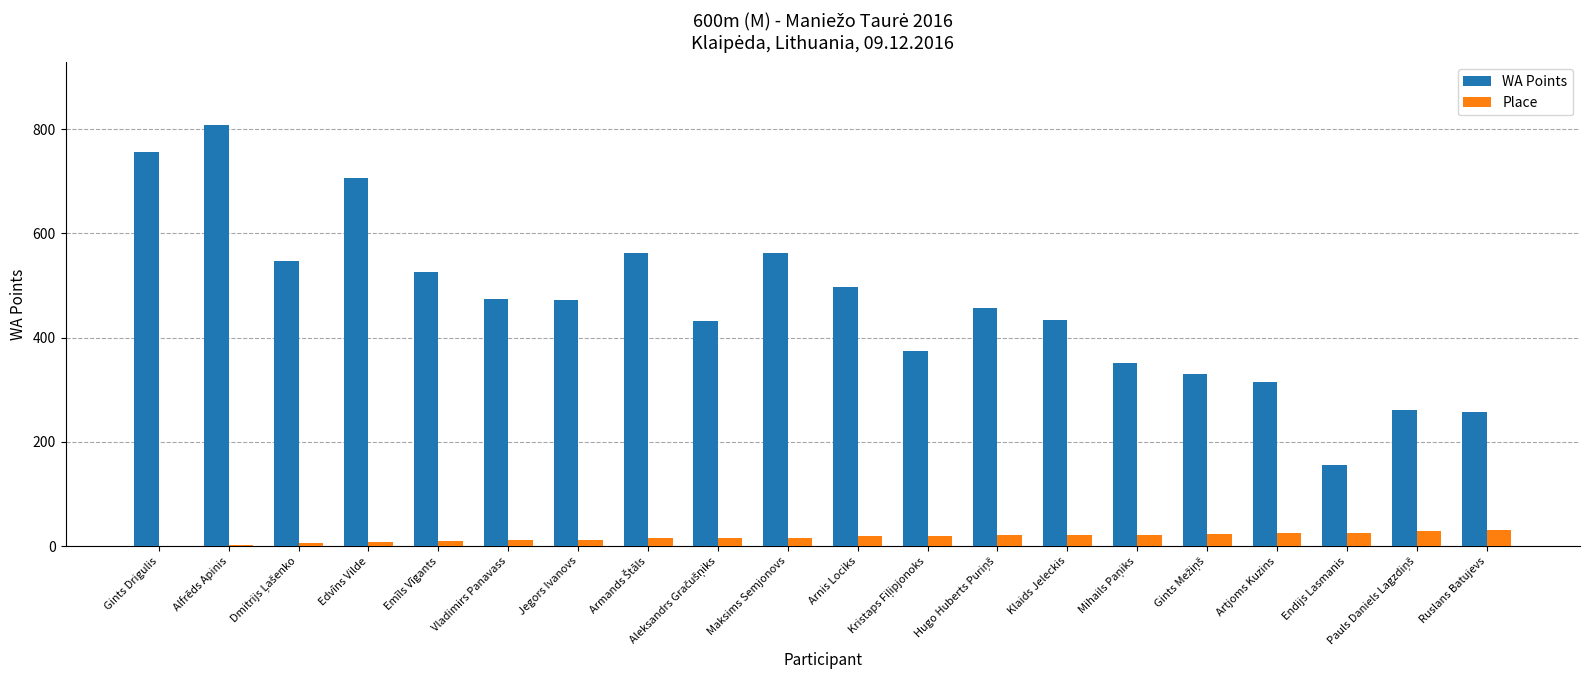

What is the total value across all series at Artjoms Kuzins?

340